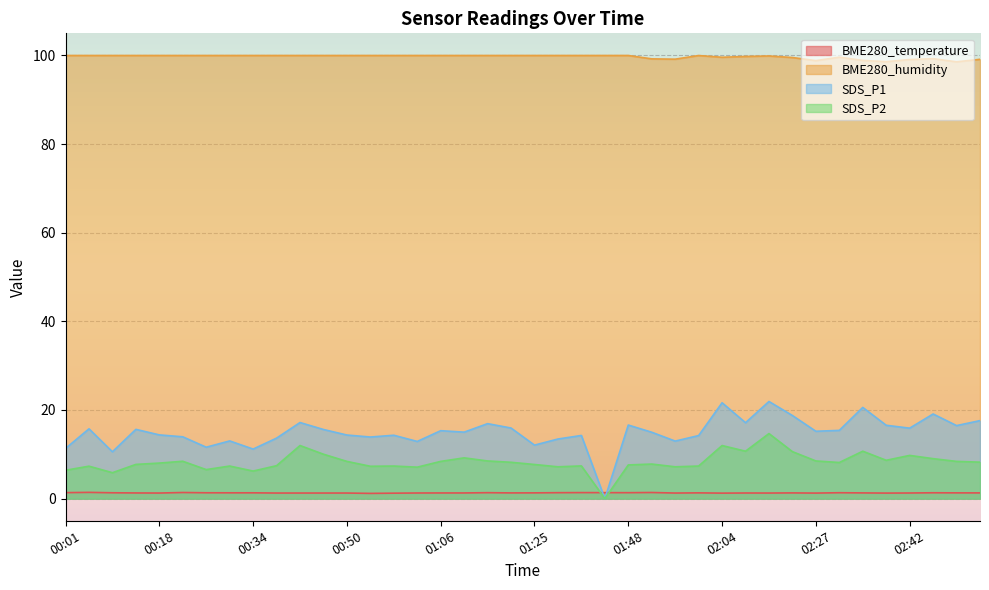

How many intersections are there between SDS_P1 and BME280_temperature?

2